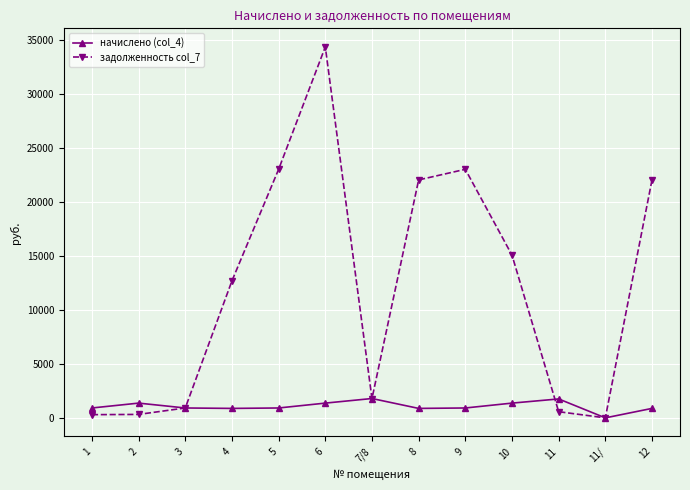

What are all the series names shown in the legend?

начислено (col_4), задолженность col_7